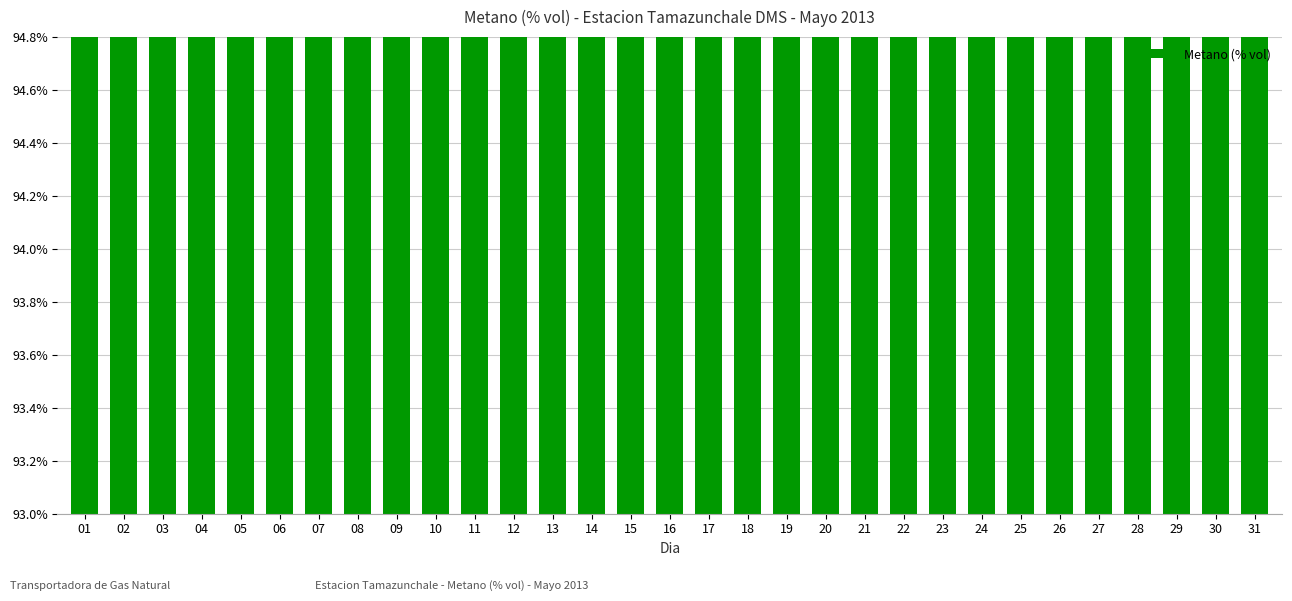

Between 02 and 31, which is larger?

02